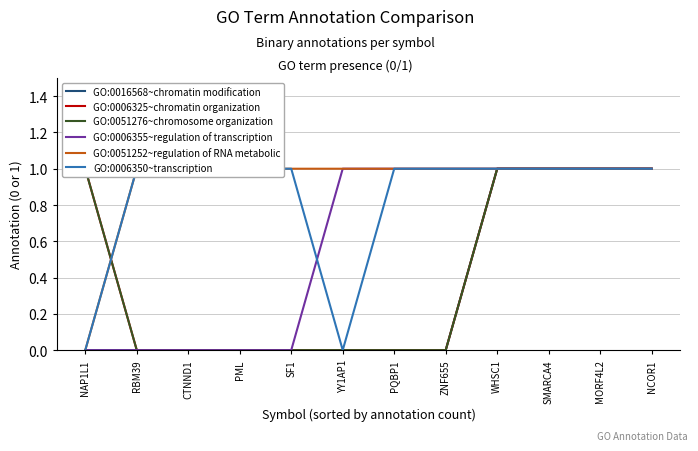

What is the sum of all GO:0051276~chromosome organization values?

5